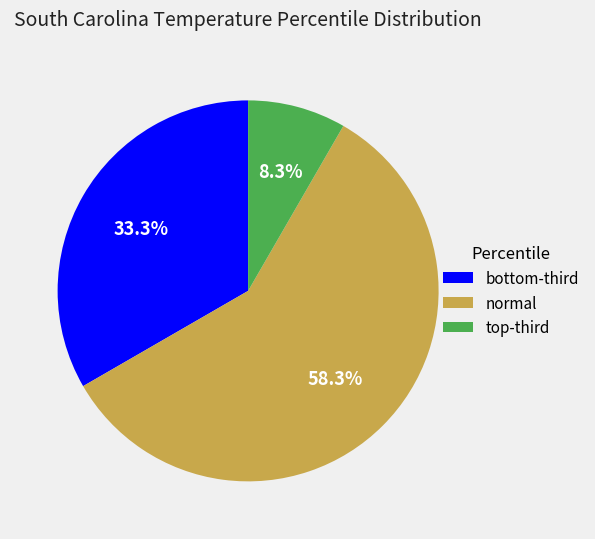

Is there a majority slice in this chart?

Yes